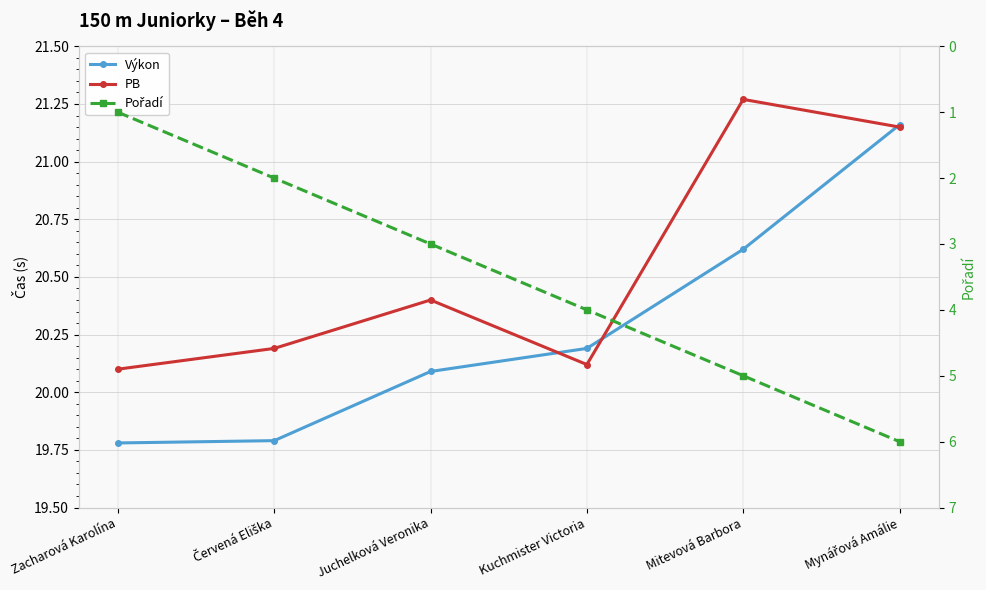

What is the difference between the highest and lowest values at Kuchmister Victoria?

16.2